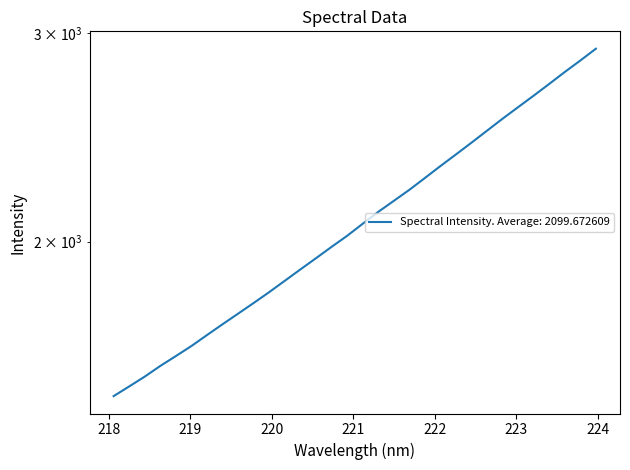

True or false: the data shows 2752.1 at 220.9264.

False